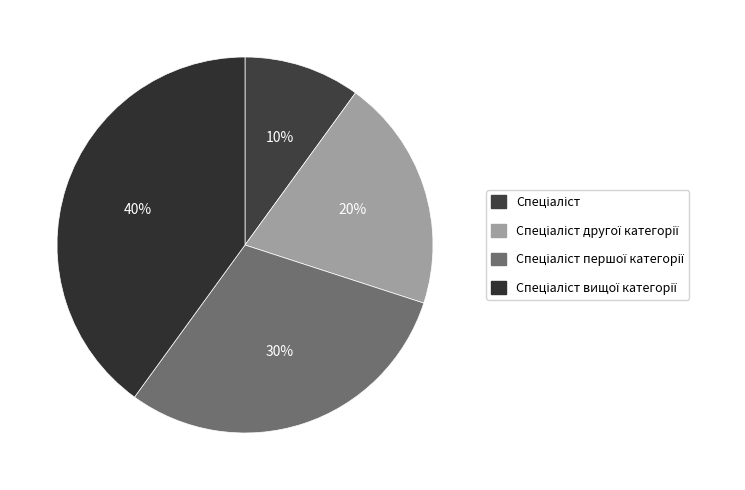

How many segments does this pie chart have?

4